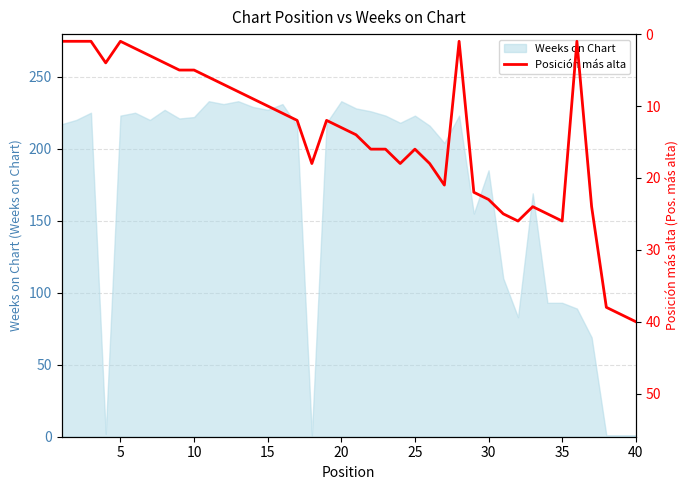

The Weeks on Chart series shows 130 at 25. True or false?

False